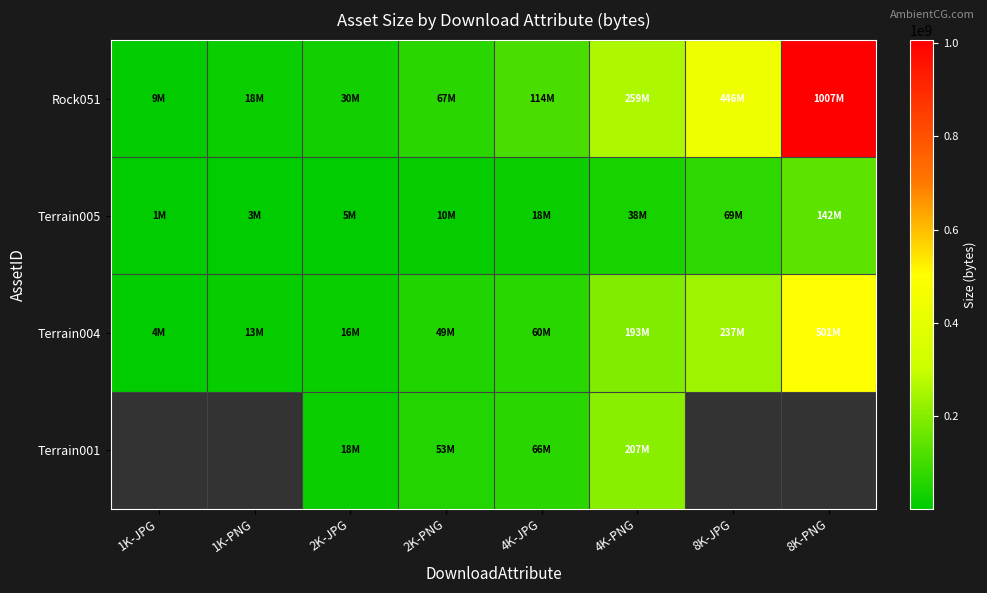

At which category is the sum across all series the highest?

8K-PNG